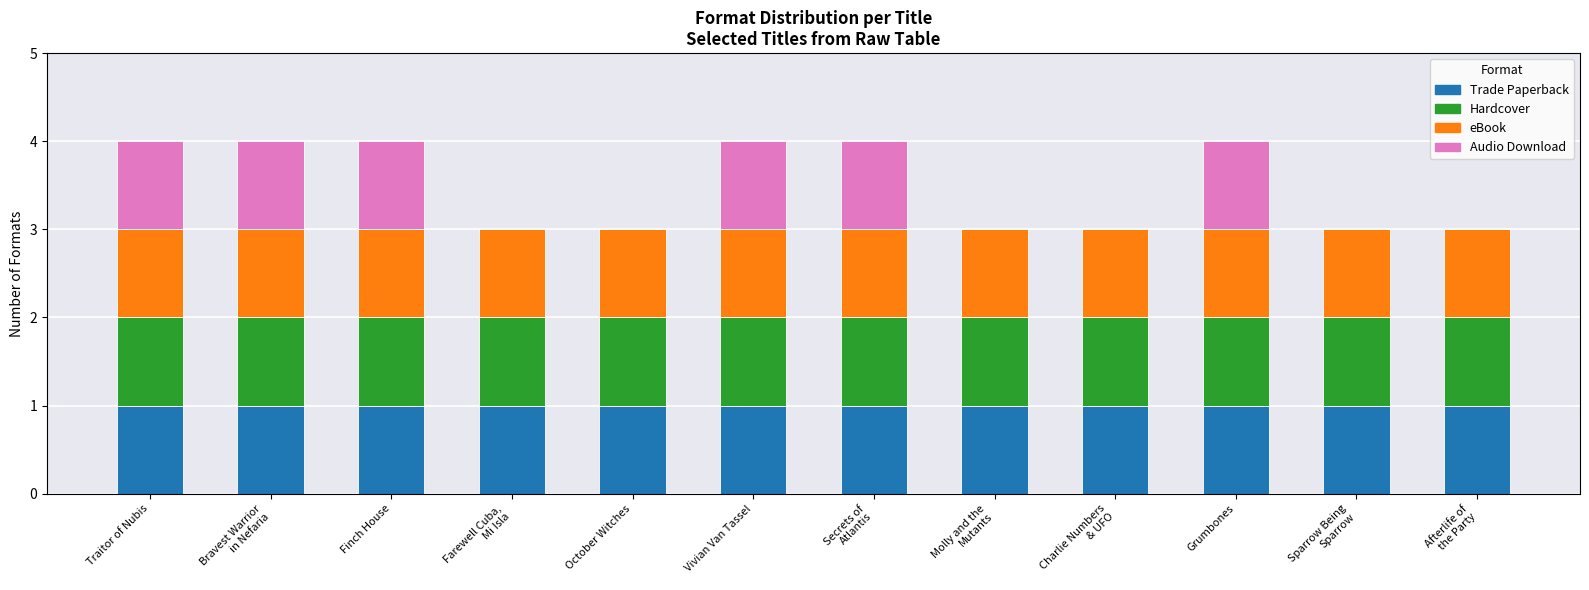

What is the sum of all Trade Paperback values?

12